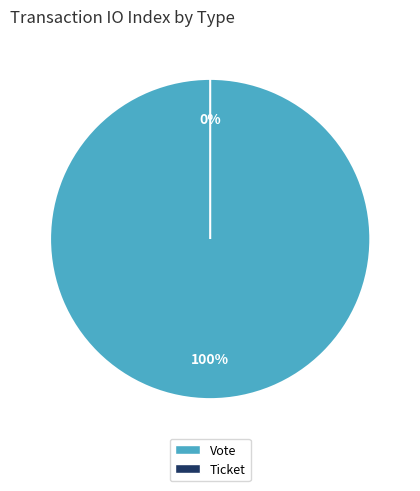

What is the largest slice in the pie chart?

Vote